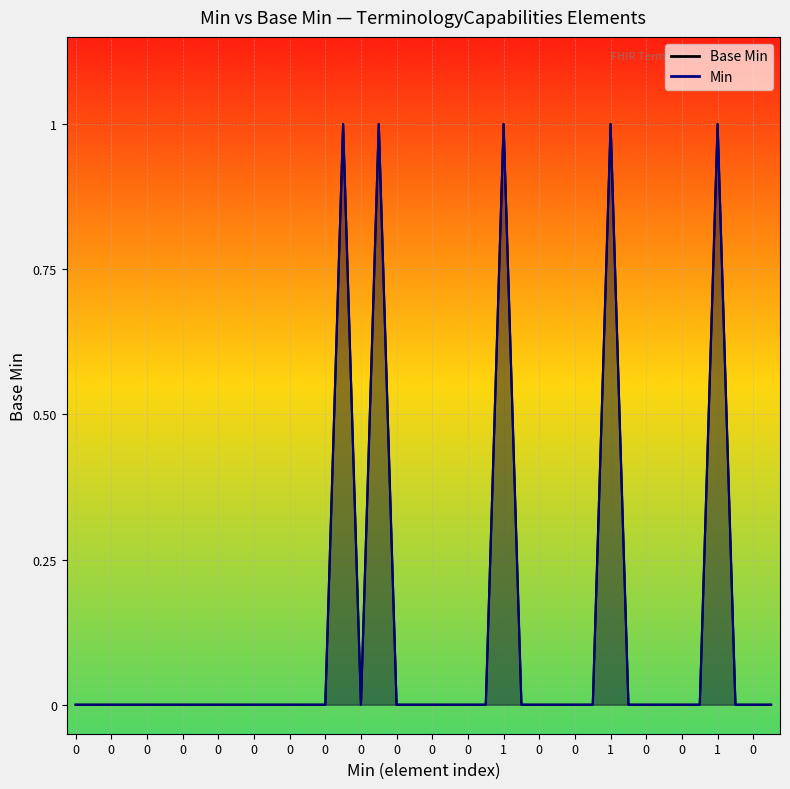

Count the number of values greater than 0.

2